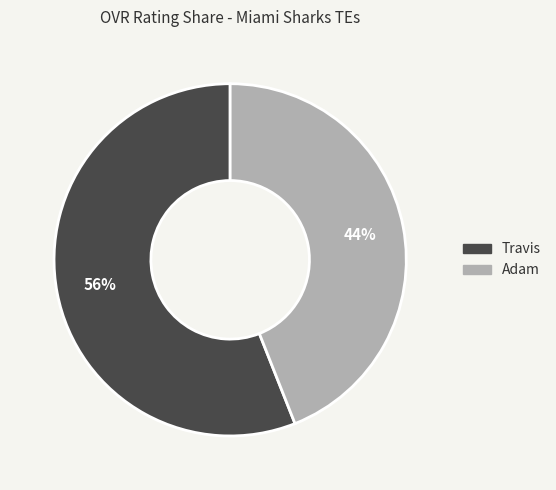

Count the number of slices in the pie.

2